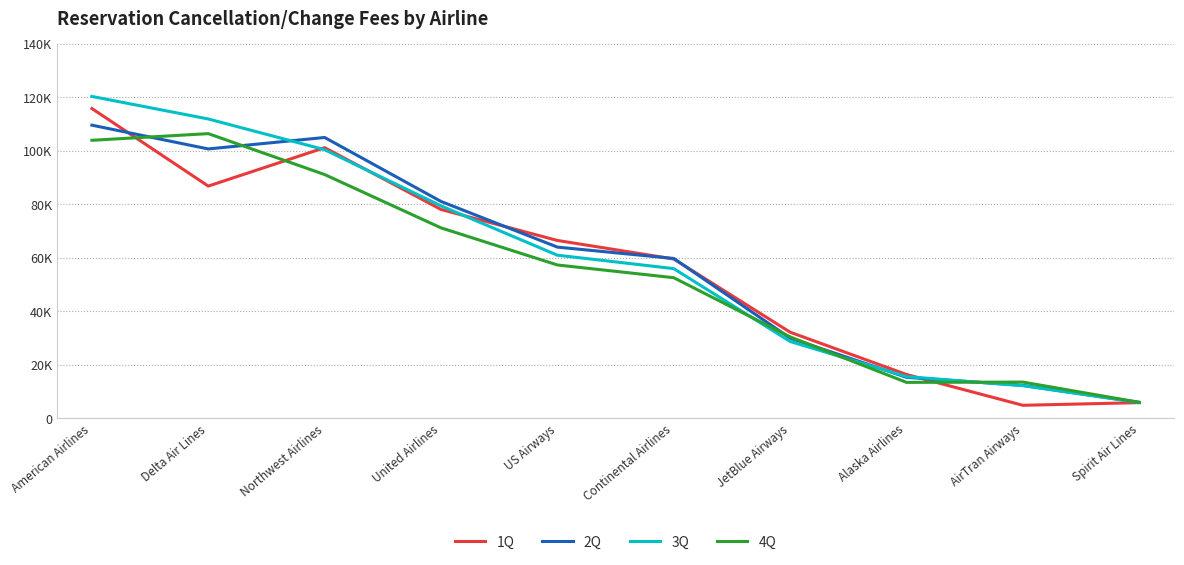

What is the sum of all 2Q values?

583778